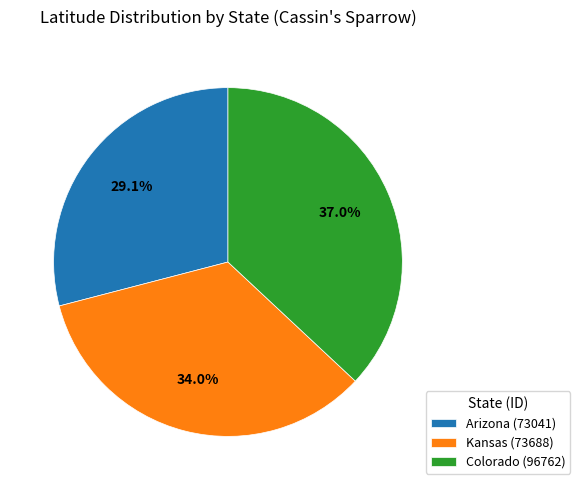

To the nearest percent, what is the difference between the largest and smallest slice percentages?

8%